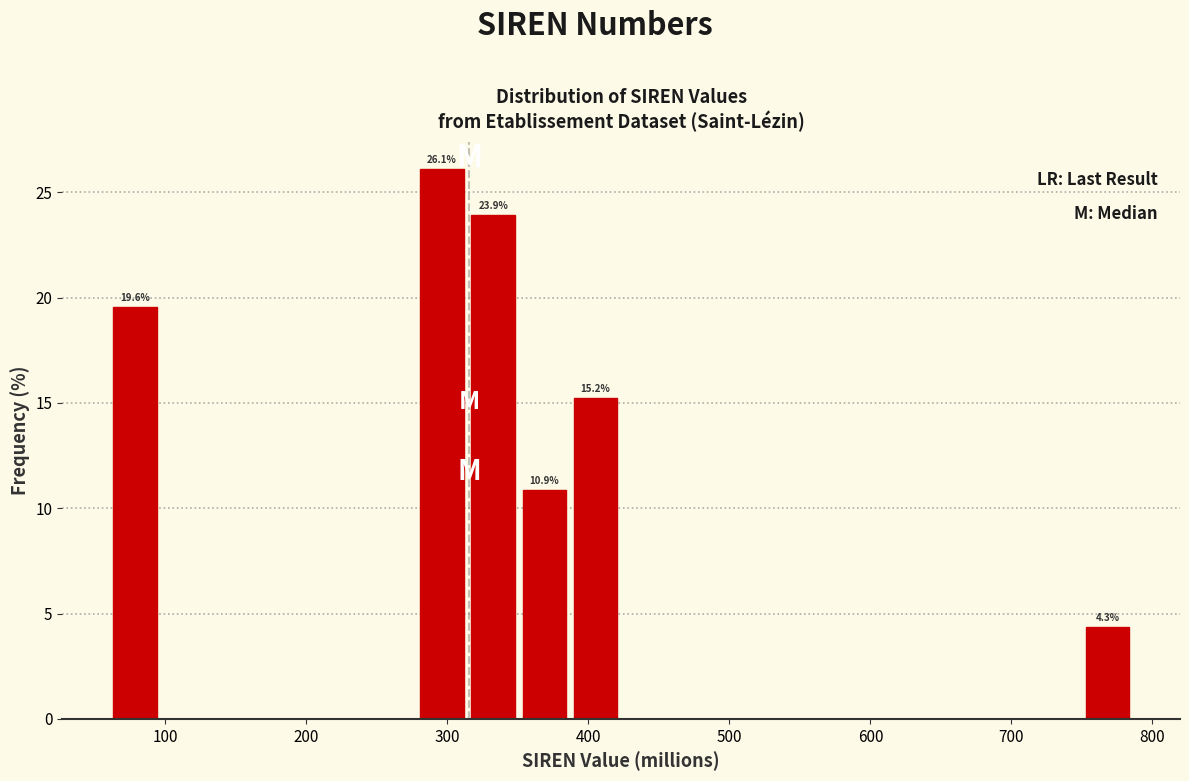

Read against the x-axis, roughly where is the centre of the tallest bar?

300